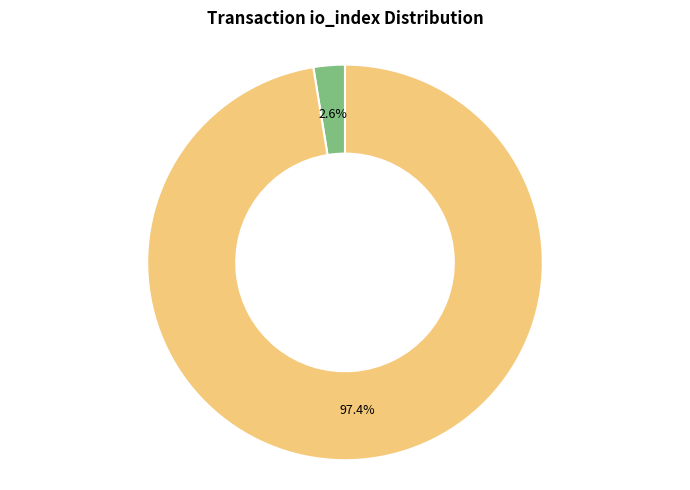

Is there a majority slice in this chart?

Yes